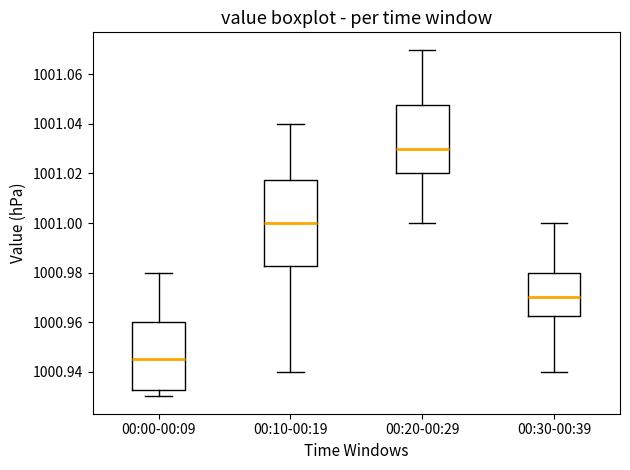

Reading left to right, read every box against the y-axis: the position of its median line, the range the box covers, and the ends of its whiskers. The values are not printed on the chart, so give them approximately, as read against the axis.

00:00-00:09: median 1000.946, box 1000.932 to 1000.960, whiskers 1000.930 to 1000.980
00:10-00:19: median 1001.000, box 1000.982 to 1001.018, whiskers 1000.940 to 1001.040
00:20-00:29: median 1001.030, box 1001.020 to 1001.048, whiskers 1001.000 to 1001.070
00:30-00:39: median 1000.970, box 1000.962 to 1000.980, whiskers 1000.940 to 1001.000